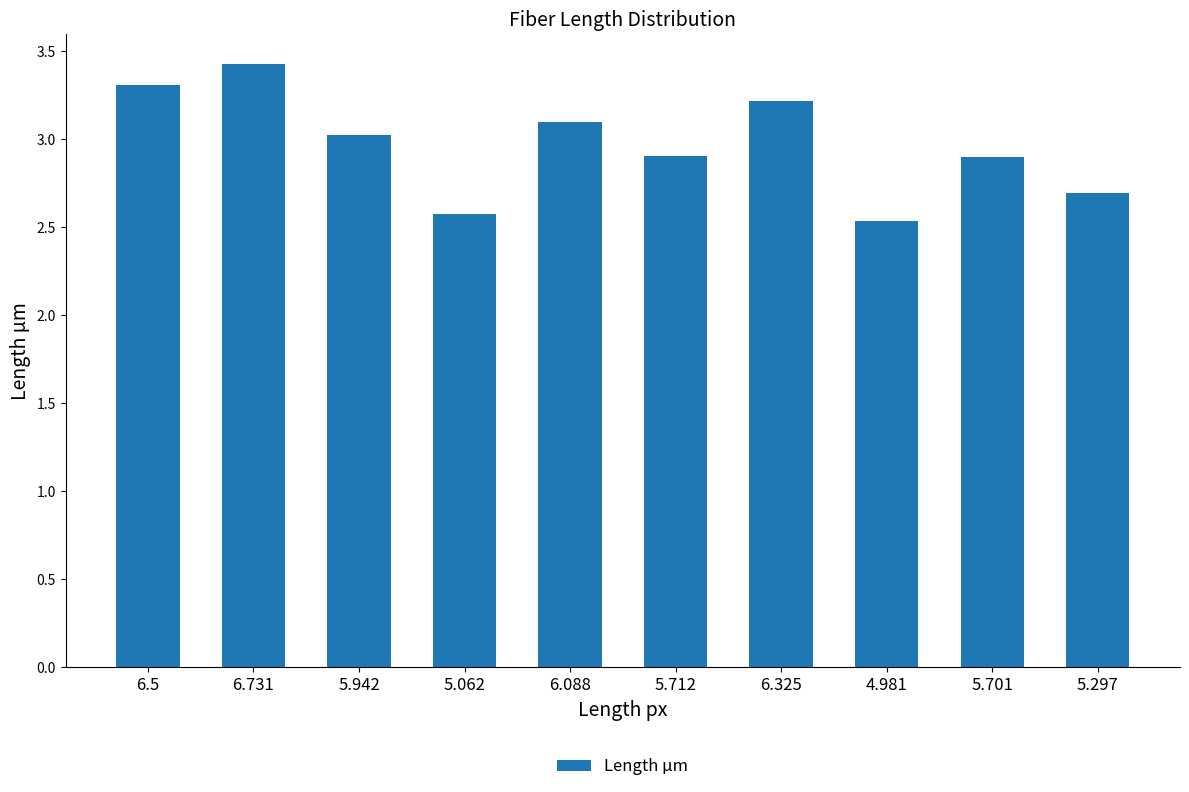

Reading left to right, what are all the values shown in this chart?

3.3	3.4	3.0	2.6	3.1	2.9	3.2	2.5	2.9	2.7